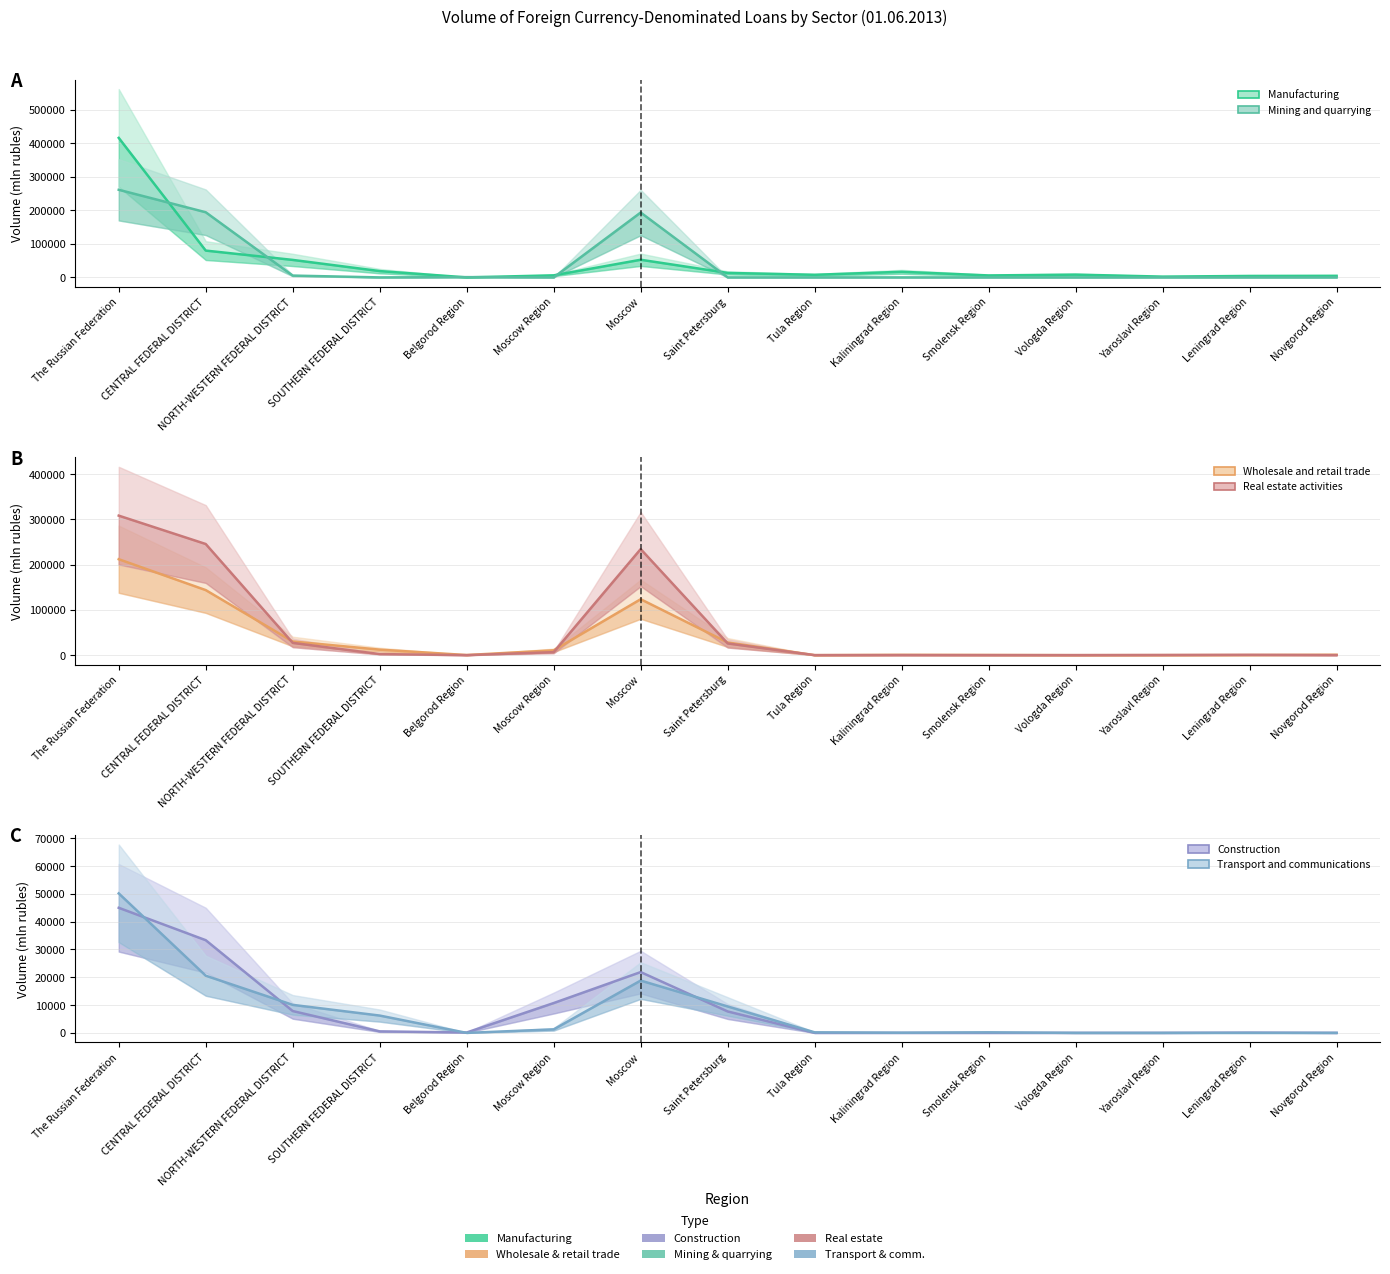

Rank the series by their maximum value, from lowest to highest.

construction, transport and communications, wholesale and retail trade, mining and quarrying, real estate activities, manufacturing